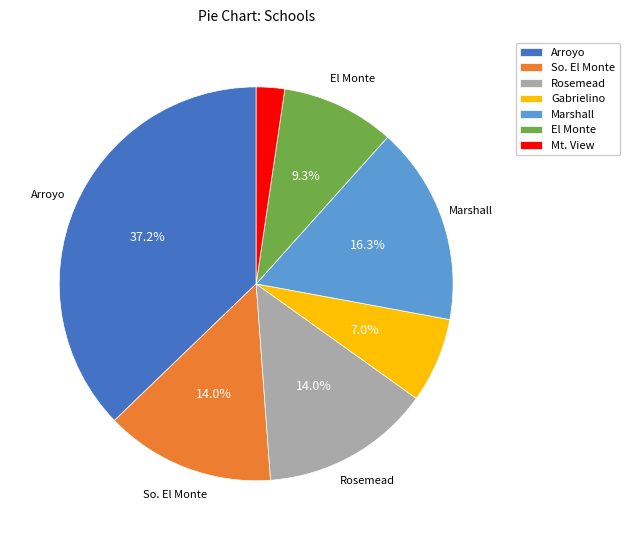

Which has a higher value, Gabrielino or Marshall?

Marshall